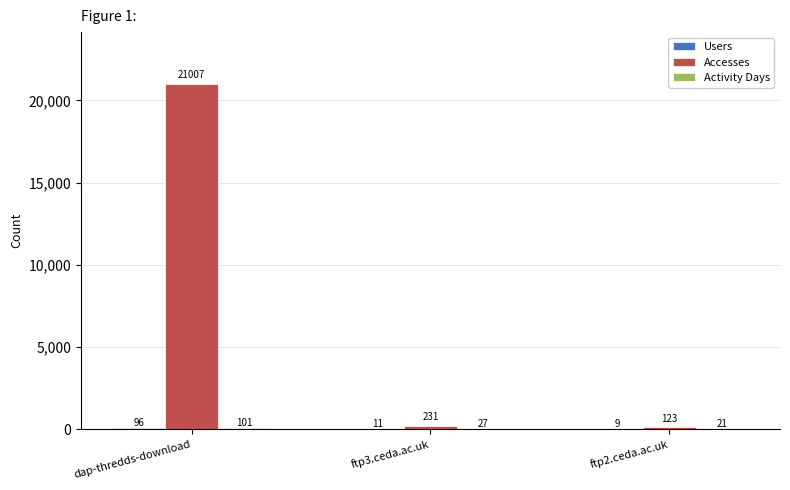

What is the total value across all series at dap-thredds-download?

21204